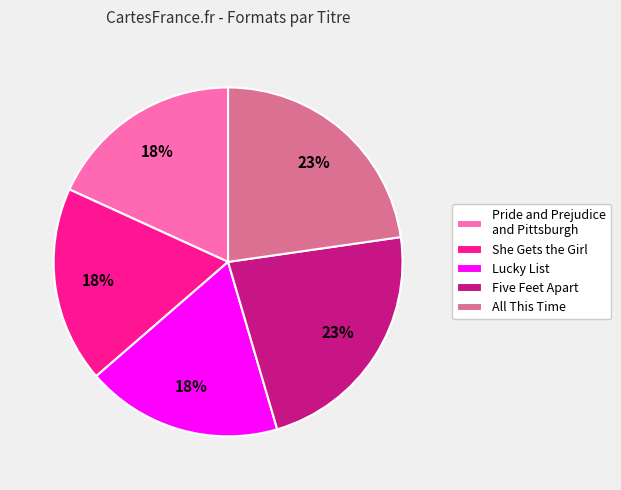

To the nearest percent, what is the average slice percentage?

20%